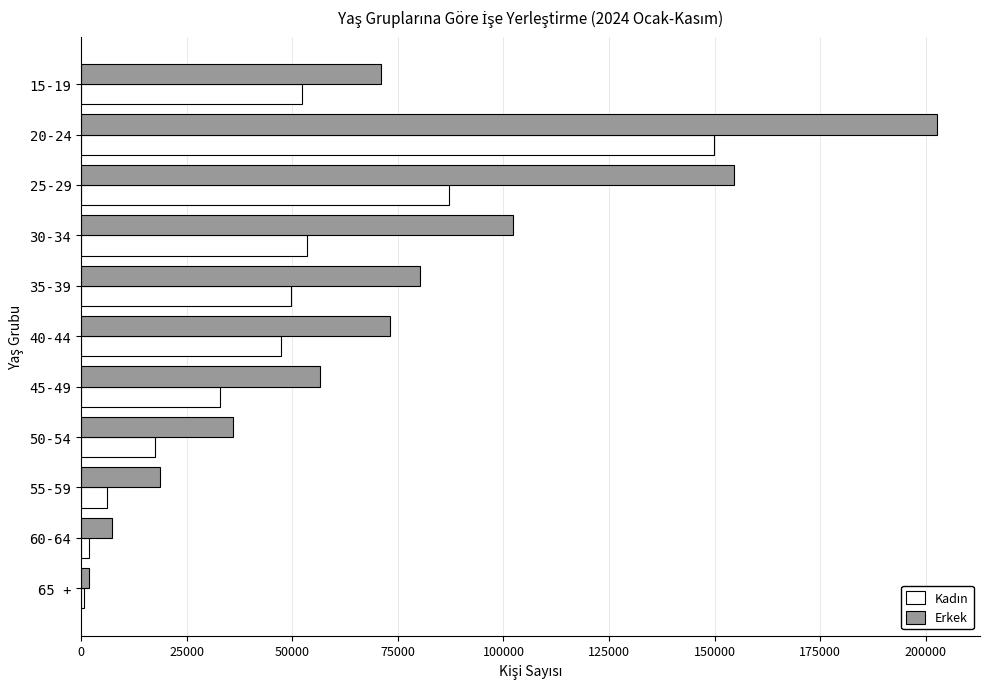

At which category is the sum across all series the highest?

20-24